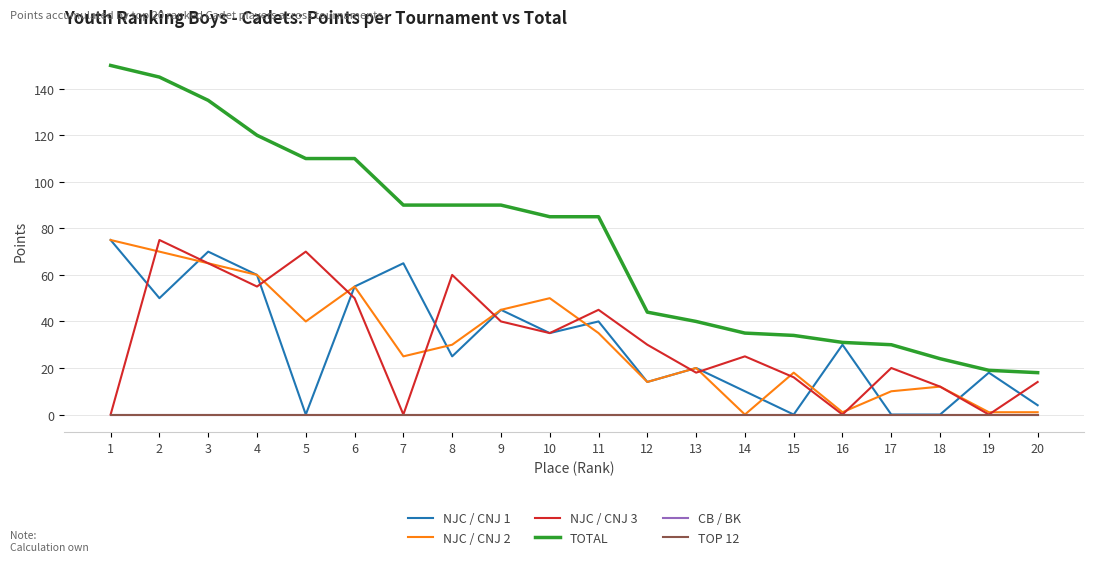

True or false: NJC / CNJ 3 has a value of 55 at 4.

True